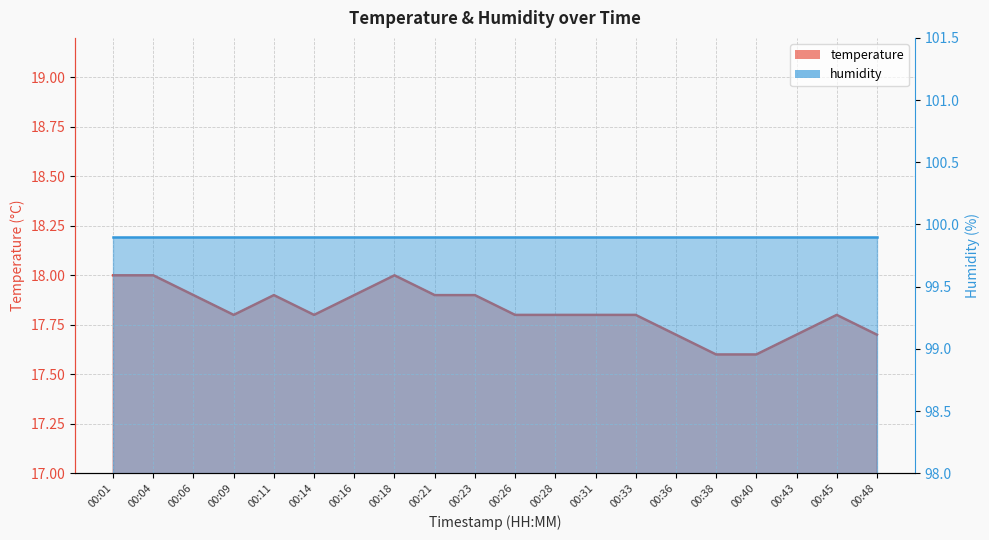

List the labels in order of value, largest first.

00:01, 00:04, 00:18, 00:06, 00:11, 00:16, 00:21, 00:23, 00:09, 00:14, 00:26, 00:28, 00:31, 00:33, 00:45, 00:36, 00:43, 00:48, 00:38, 00:40